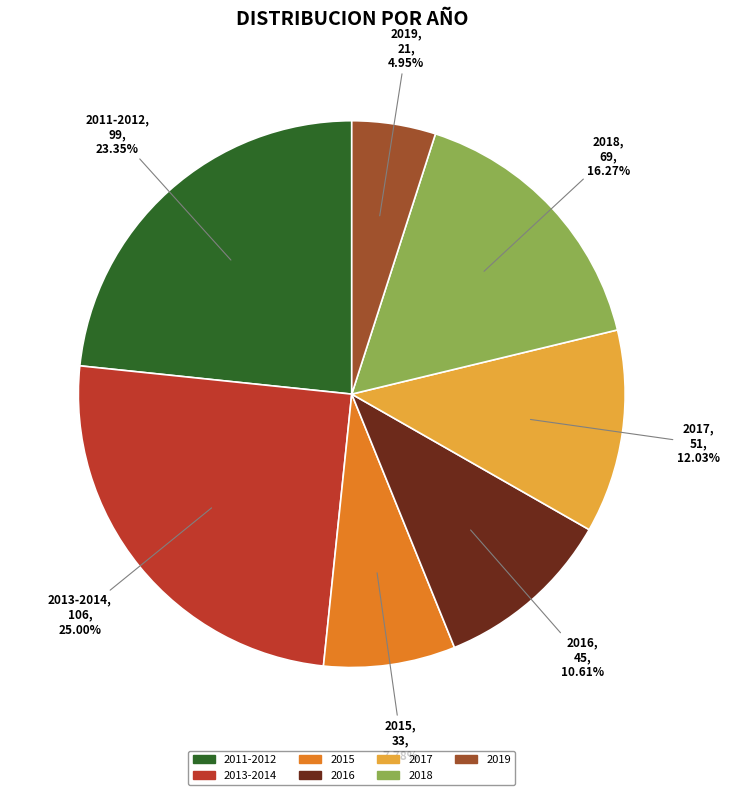

True or false: 2013-2014 accounts for 12% of the total.

False